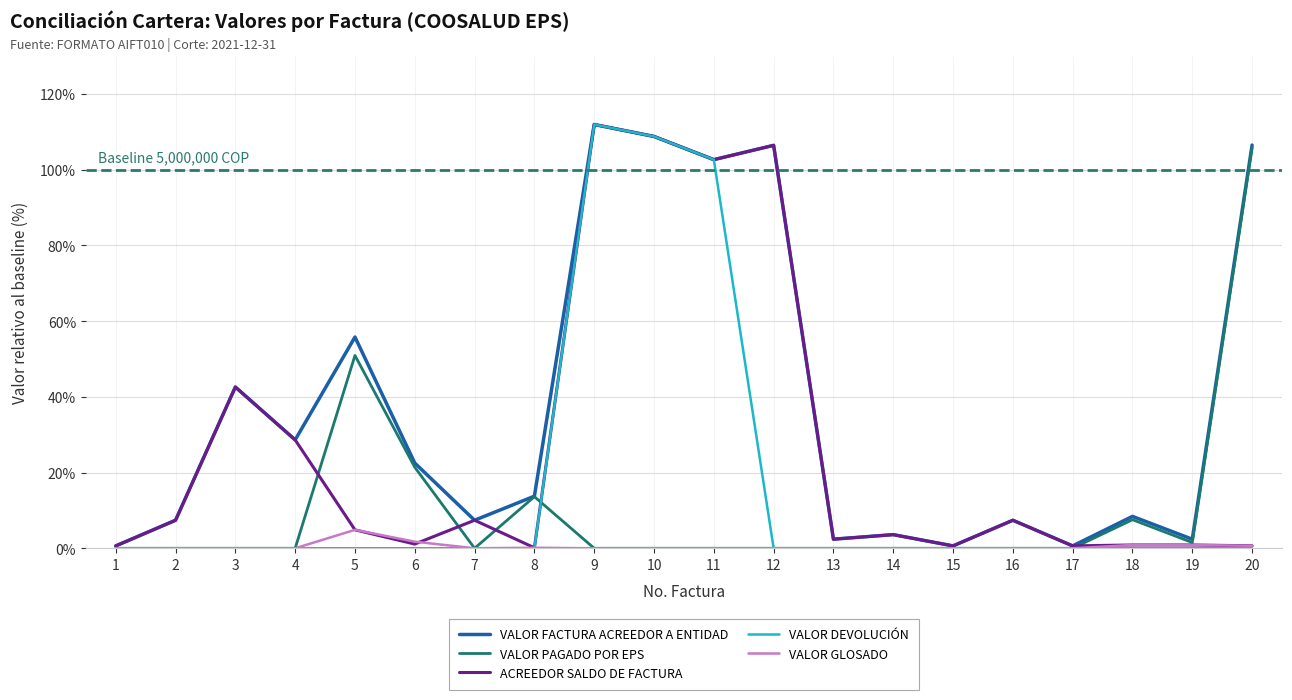

Which series has the widest spread of values?

VALOR DEVOLUCIÓN